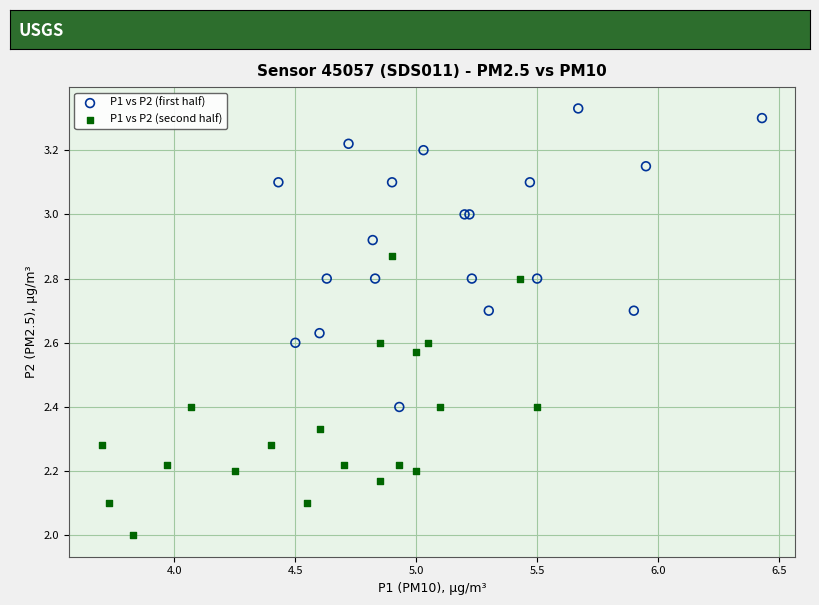

Which series reaches the minimum Y coordinate?

P1 vs P2 (second half)